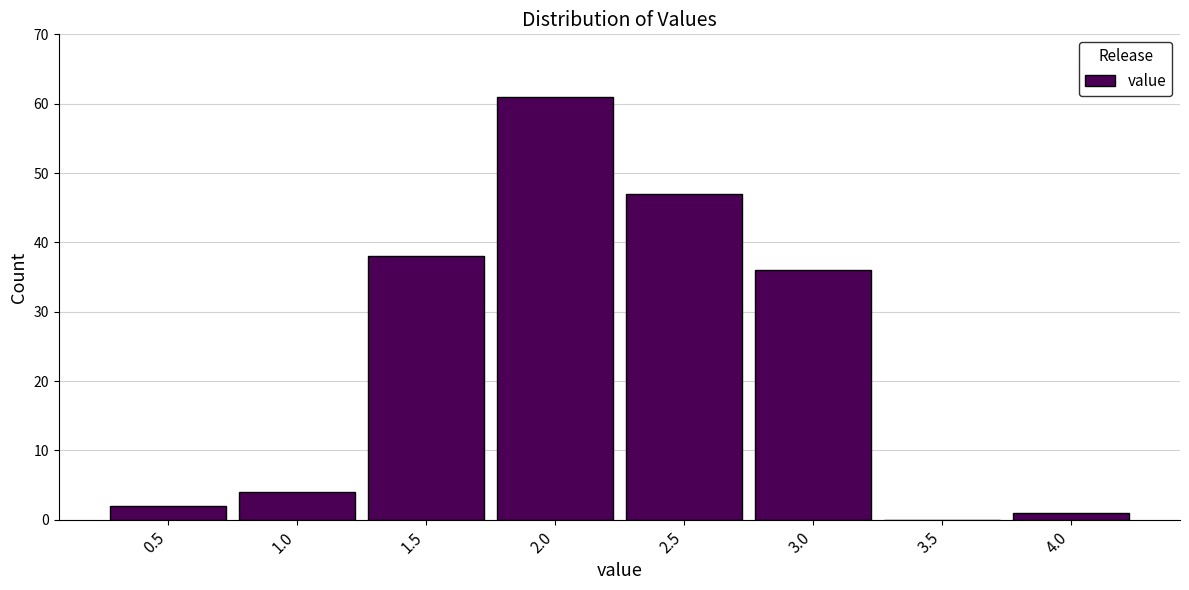

Reading left to right, what are all the values shown in this chart?

0.5=2	1.0=4	1.5=38	2.0=61	2.5=47	3.0=36	3.5=0	4.0=1